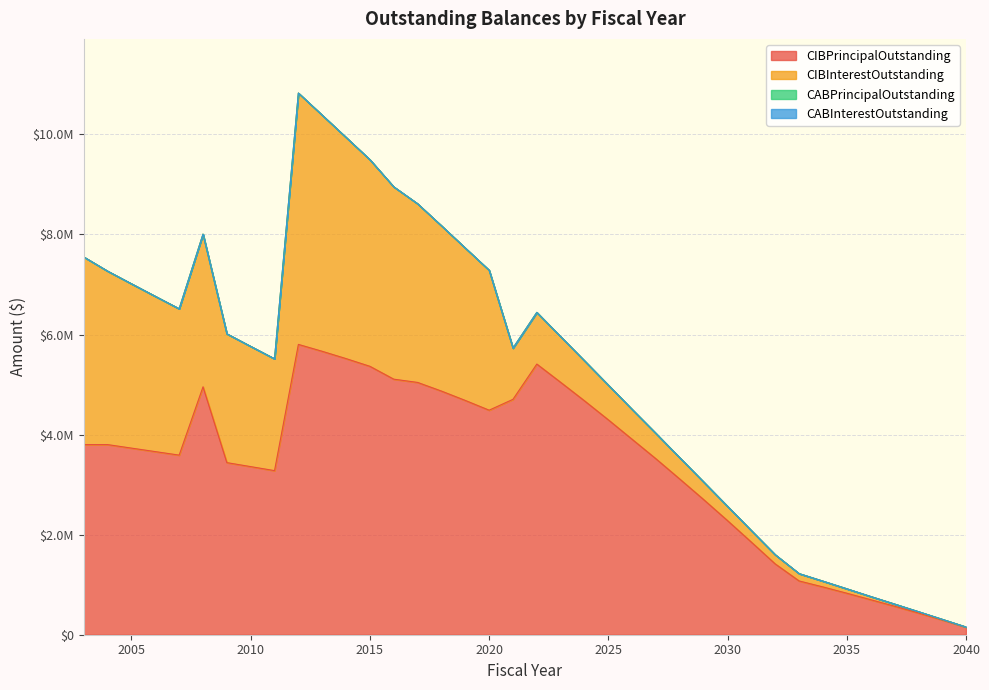

Does the chart have visible grid lines?

Yes